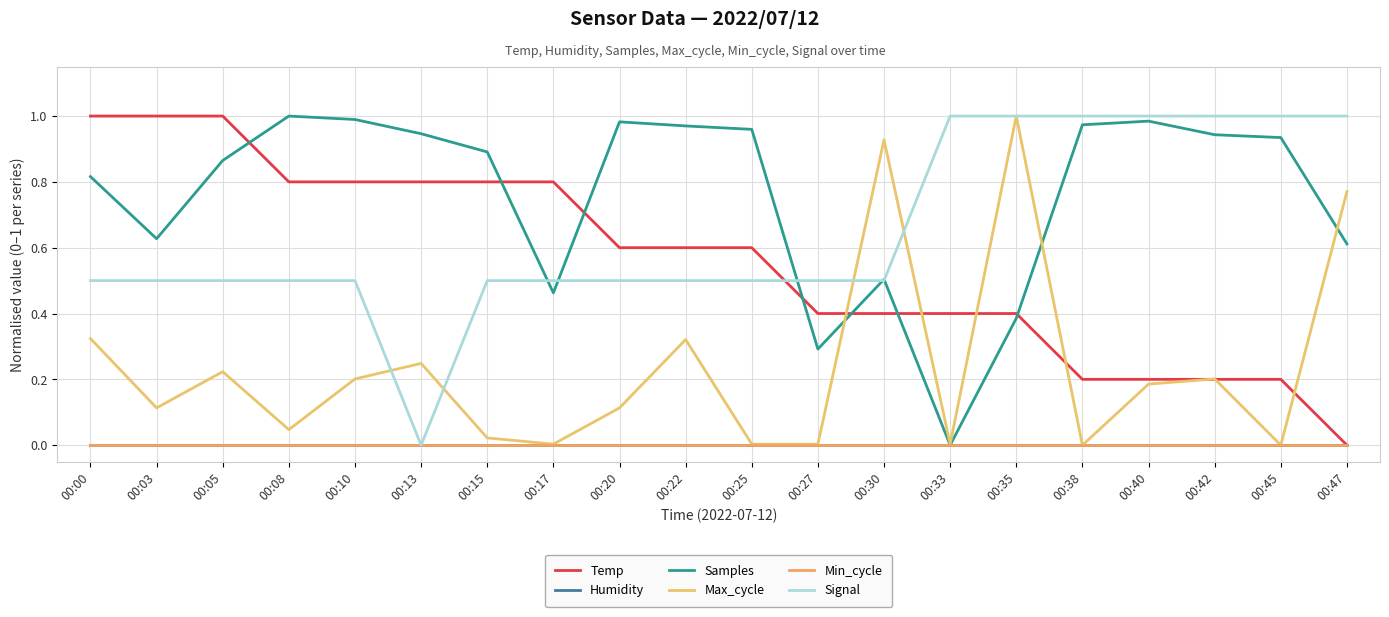

What is the value of the Samples point at the 5th from the left?

1.0